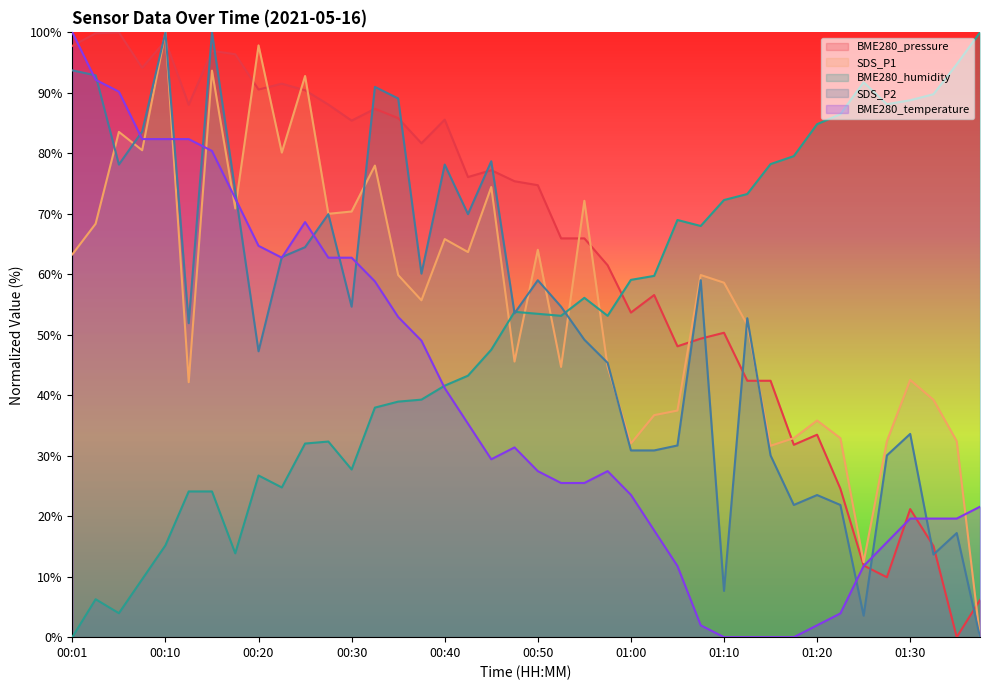

How many positive values does the SDS_P2 series have?

39